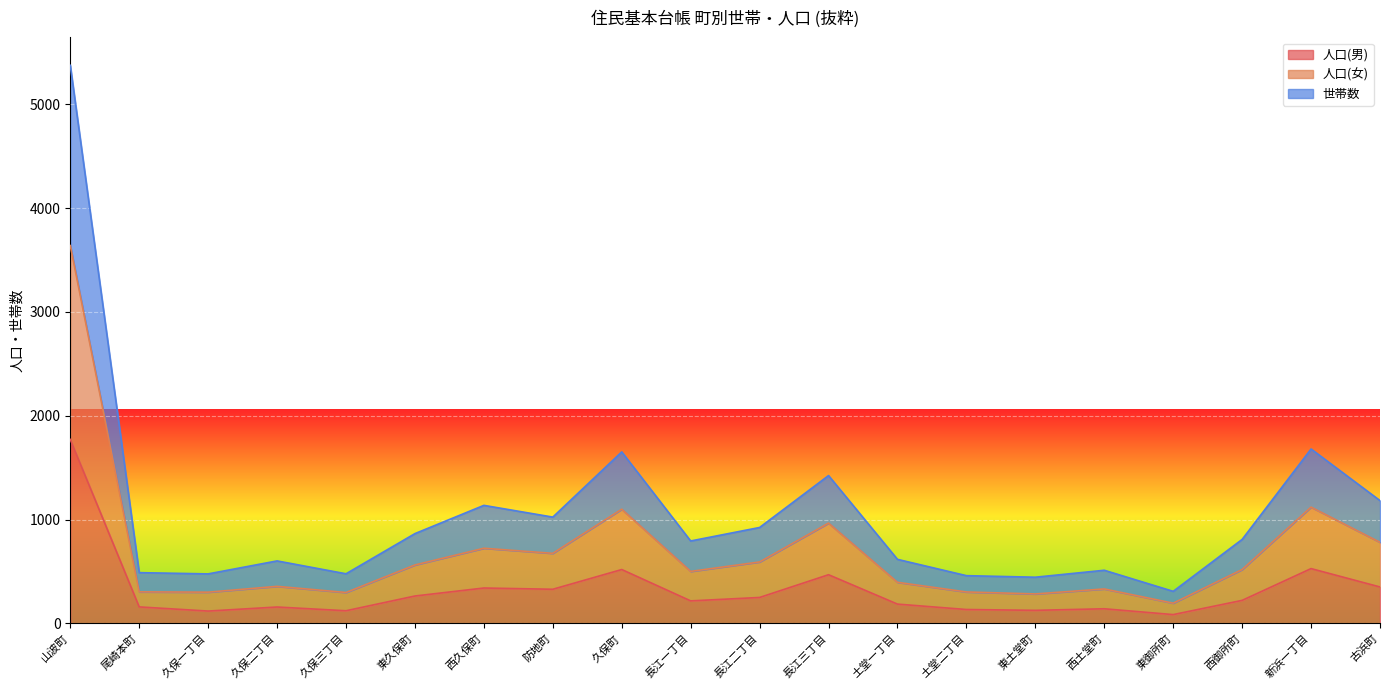

How many lines are shown in the chart?

3